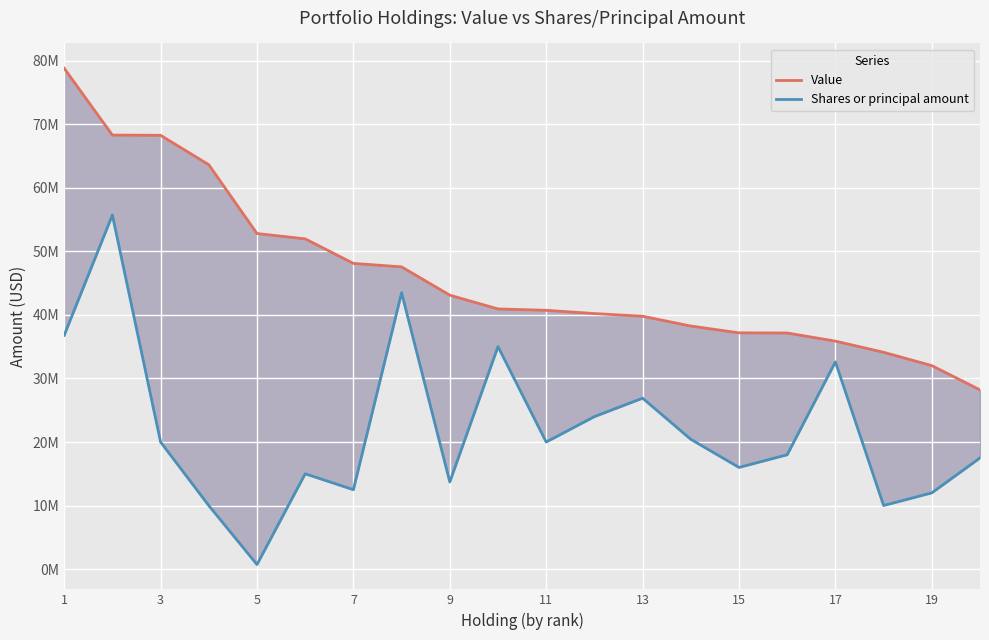

List the series in order of their overall mean, lowest first.

Shares or principal amount, Value